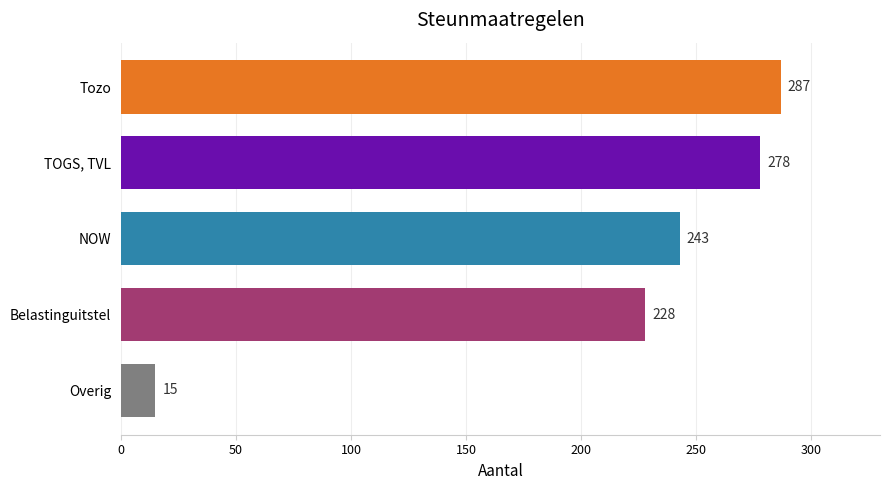

List the labels in order of value, largest first.

Tozo, TOGS, TVL, NOW, Belastinguitstel, Overig